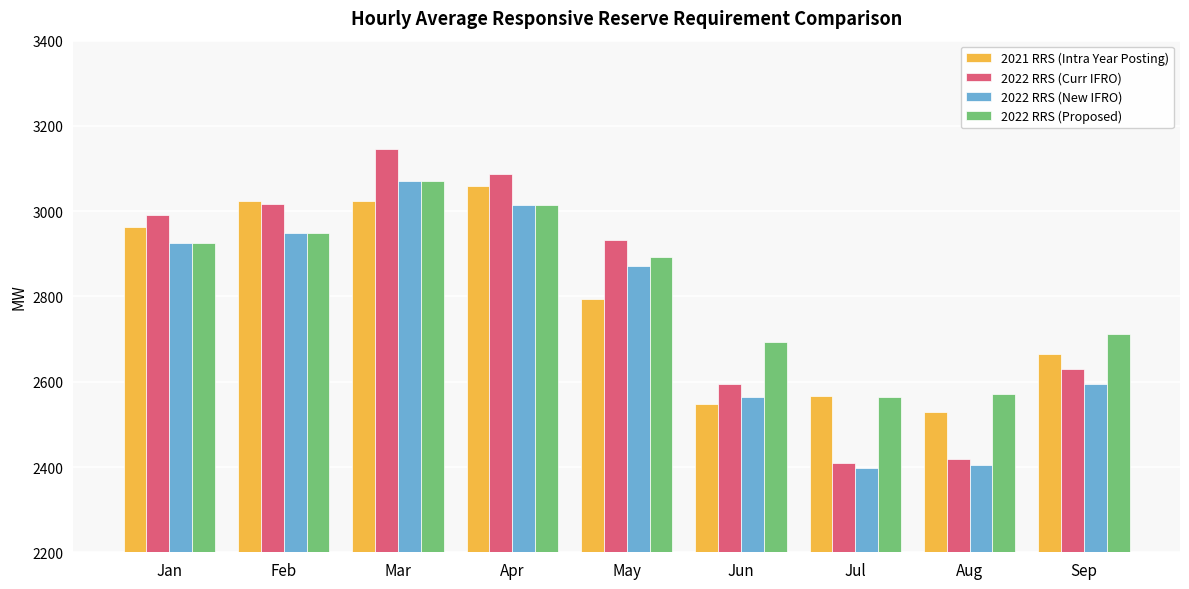

What is the difference between the highest and lowest values at Jun?

145.7